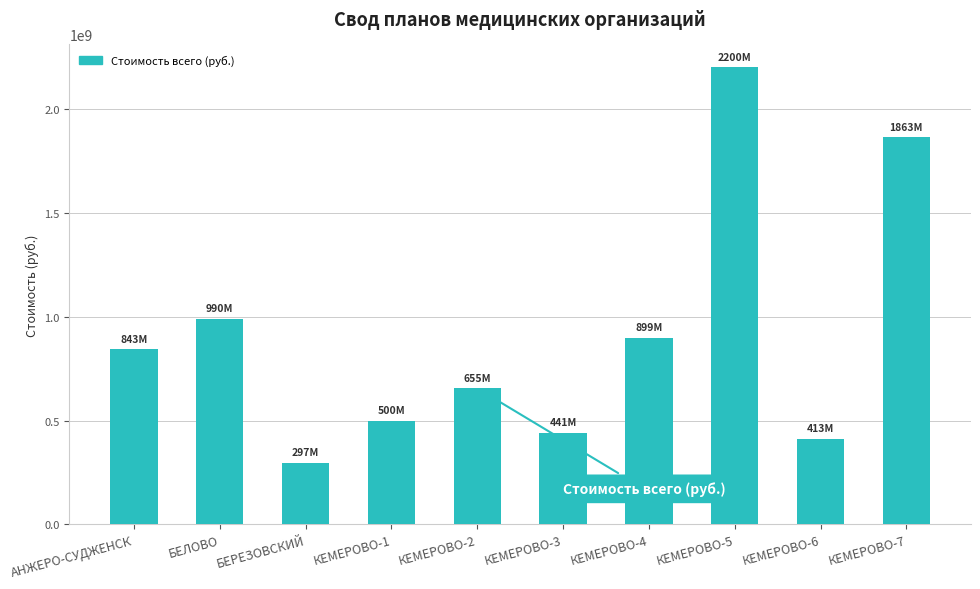

What is the average value?

909924227.0